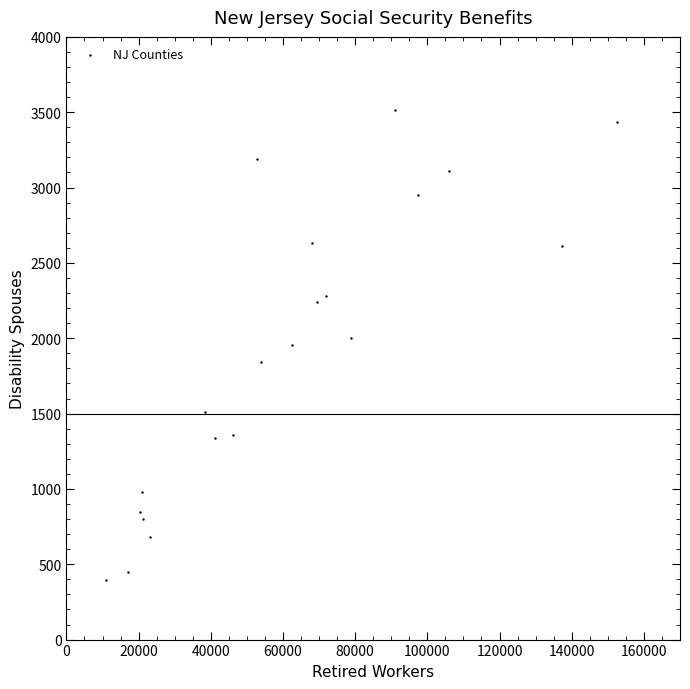

What is the range of X values (max minus min)?

141723